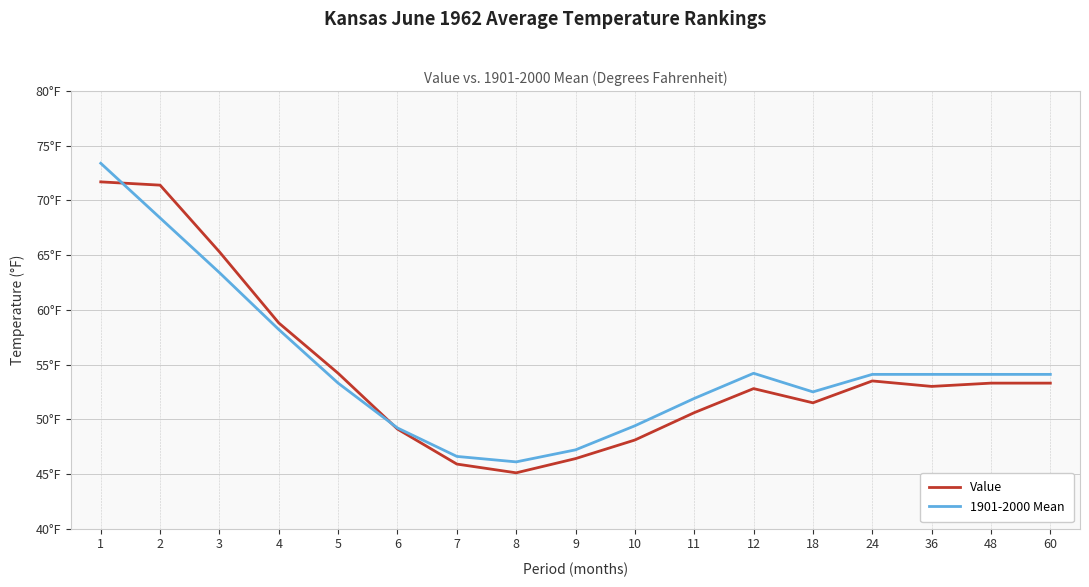

Which has a higher value, 18 or 8?

18